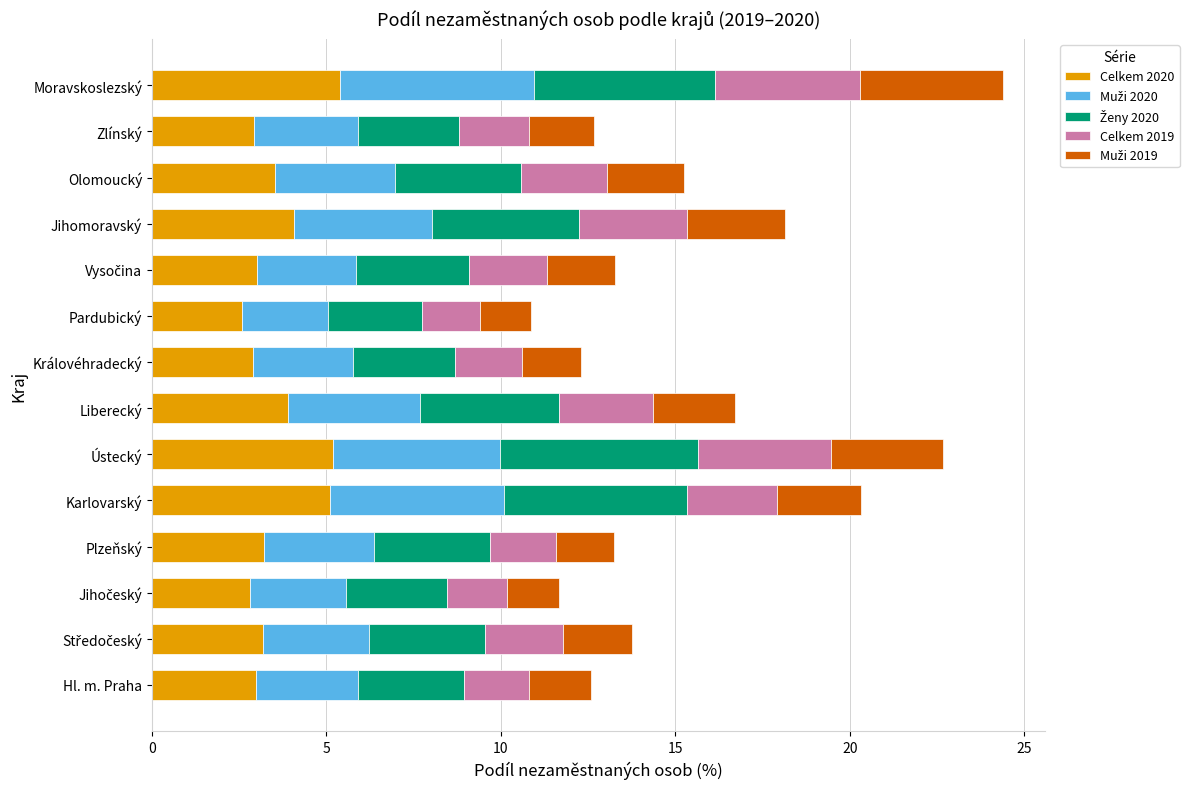

What is the sum of the Celkem 2020 values at Moravskoslezský and Královéhradecký?

8.3